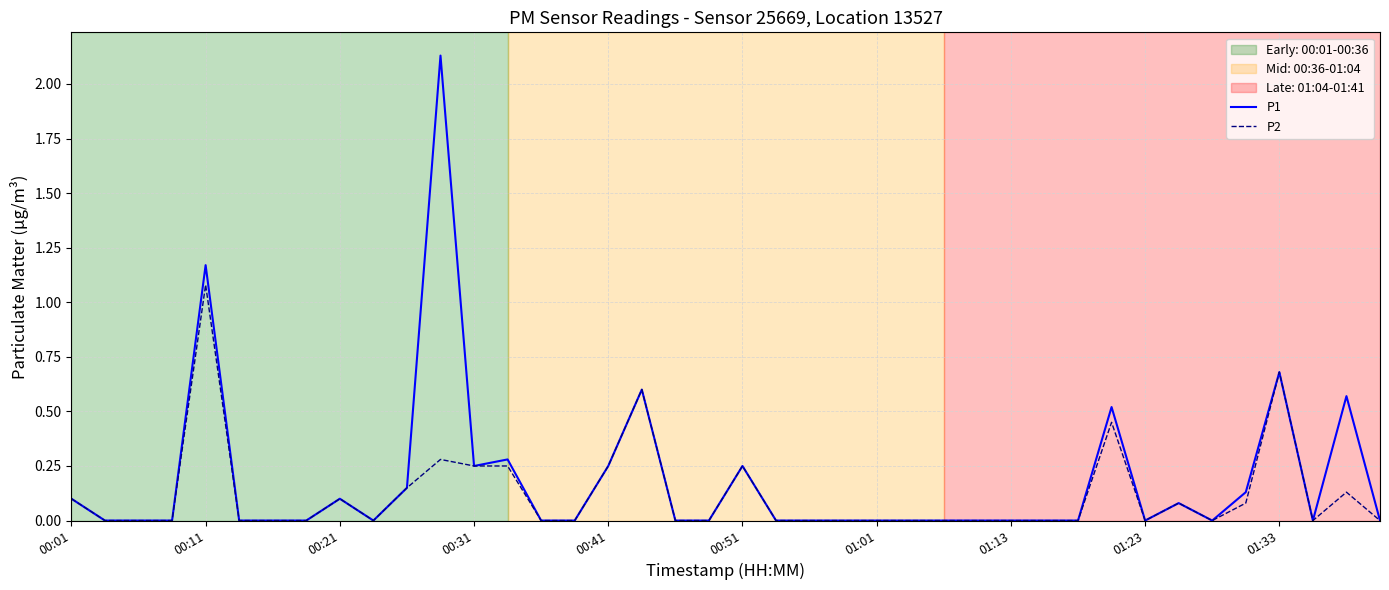

List the series in order of their peak value, highest first.

P1, P2